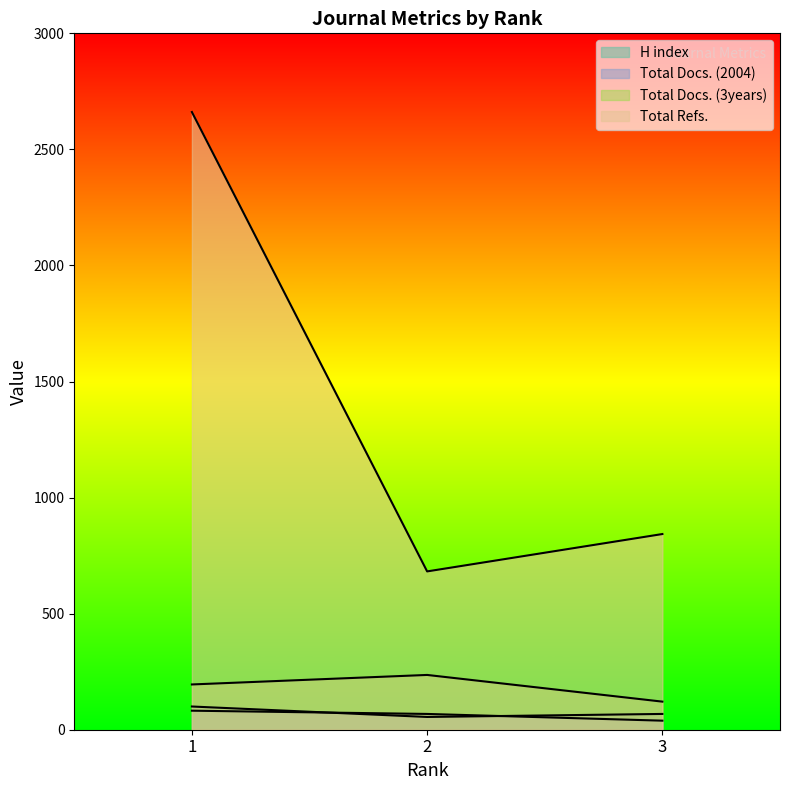

How many Total Docs. (2004) values are between 39 and 82?

3